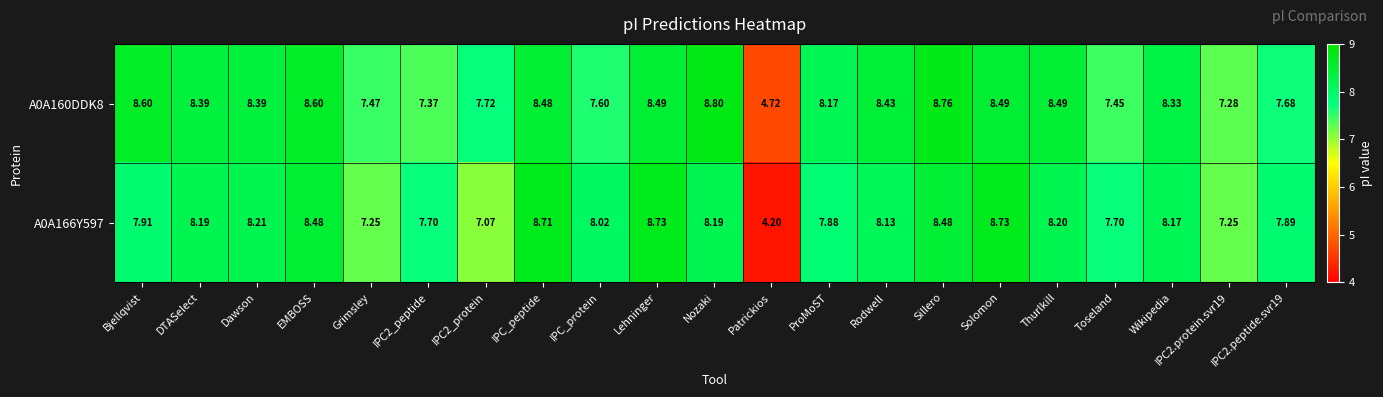

At which label does A0A166Y597 first exceed 8?

DTASelect